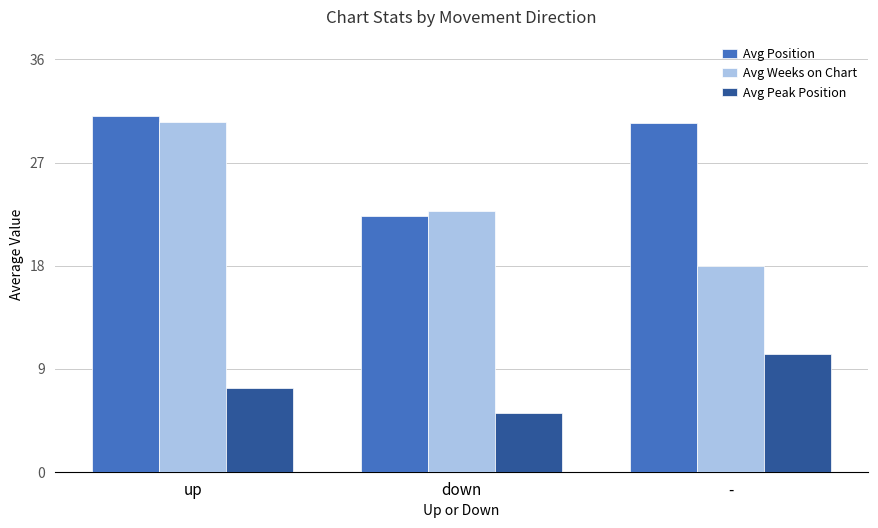

Is it true that Avg Weeks on Chart equals 30.6 at up?

True